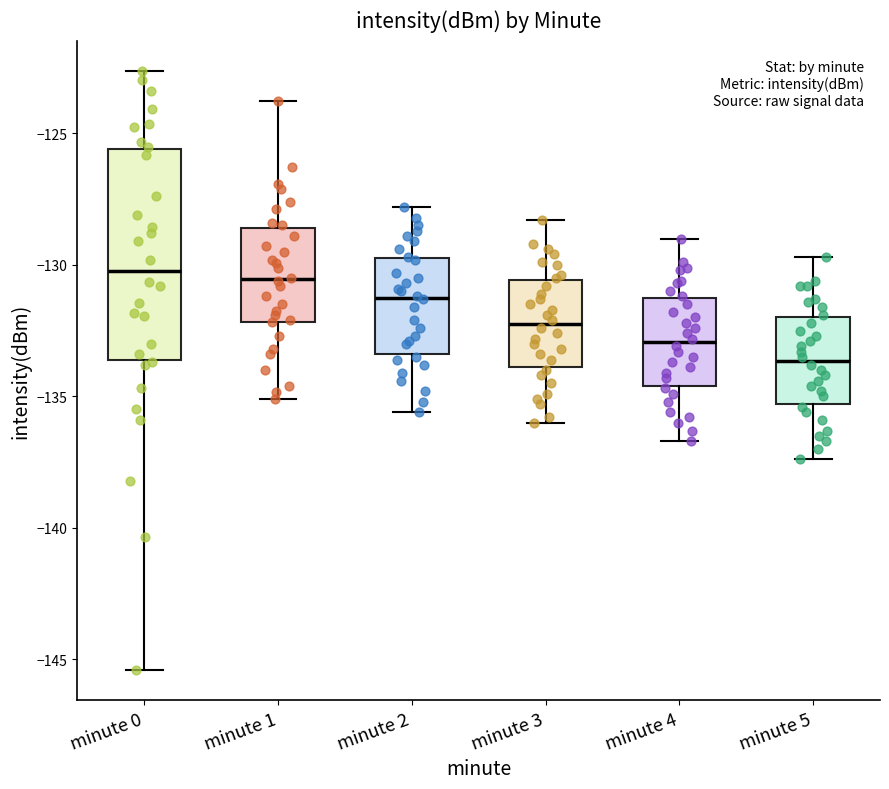

Reading left to right, transcribe this box plot: for each box, give where its median line is, the range the box spans, and where its two whiskers end, as read against the y-axis. The values are not printed on the chart, so give them approximately, as read against the axis.

minute 0: median -130.0, box -133.5 to -125.5, whiskers -145.5 to -122.5
minute 1: median -130.5, box -132.0 to -128.5, whiskers -135.0 to -124.0
minute 2: median -131.0, box -133.5 to -129.5, whiskers -135.5 to -128.0
minute 3: median -132.0, box -134.0 to -130.5, whiskers -136.0 to -128.5
minute 4: median -133.0, box -134.5 to -131.5, whiskers -136.5 to -129.0
minute 5: median -133.5, box -135.5 to -132.0, whiskers -137.5 to -129.5